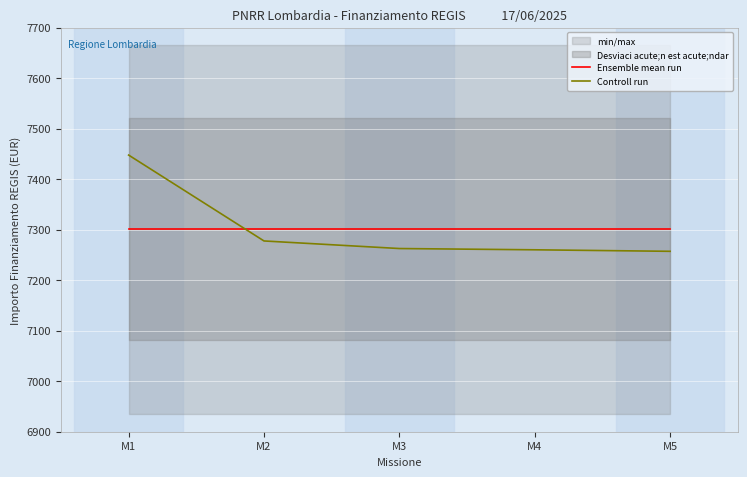

The Ensemble mean run series shows 4518.7 at M3. True or false?

False